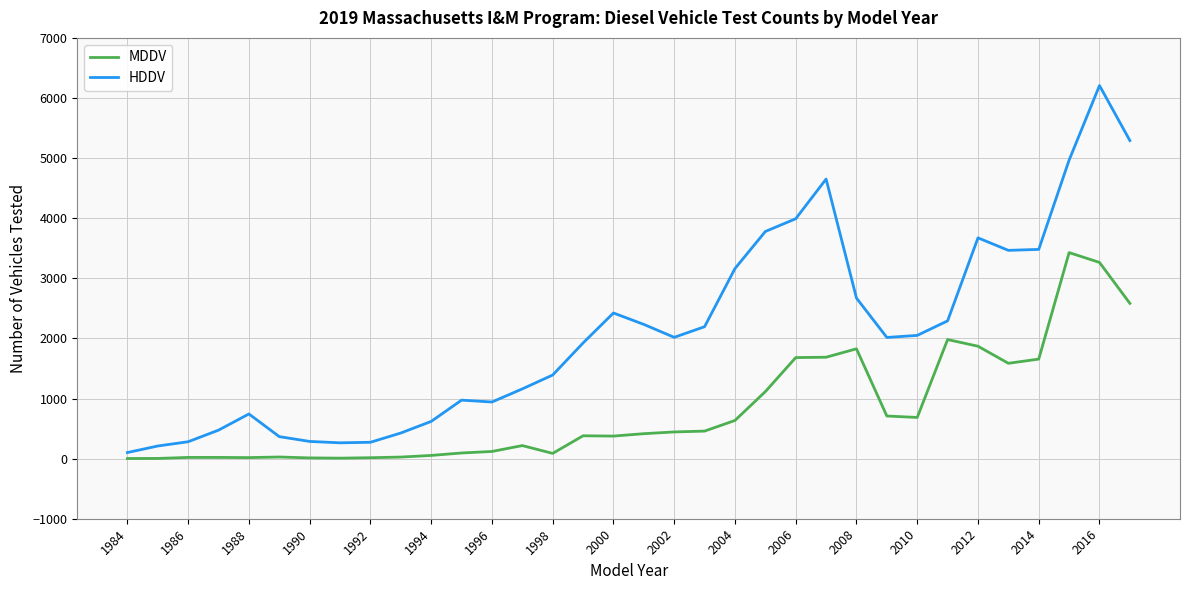

What is the greatest value displayed?

6207